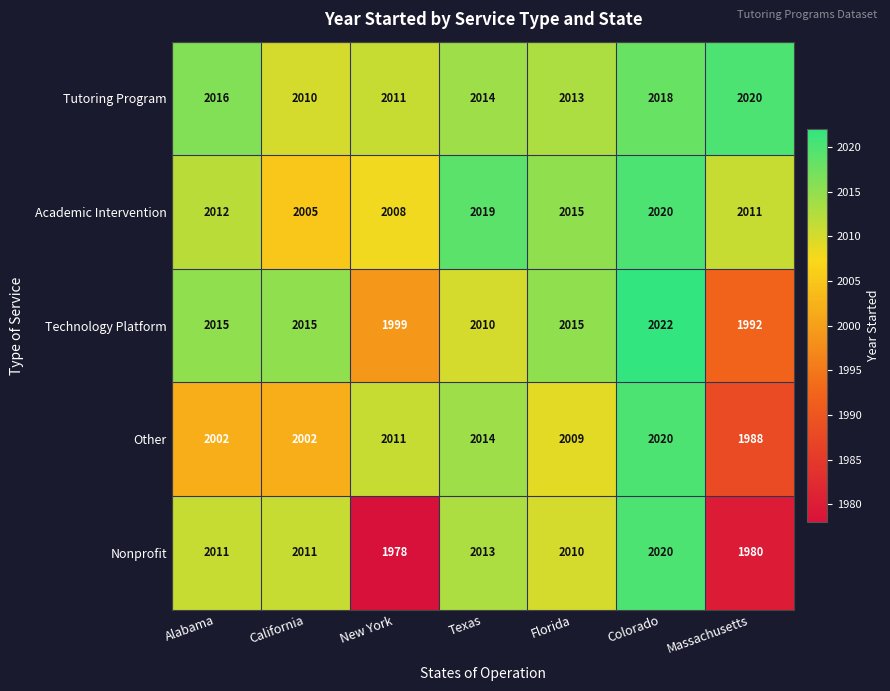

At which label does Tutoring Program reach its peak?

Massachusetts